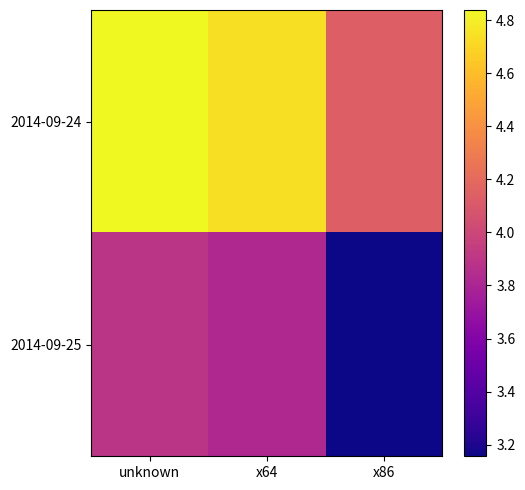

What is the total value across all series at x86?

7.3